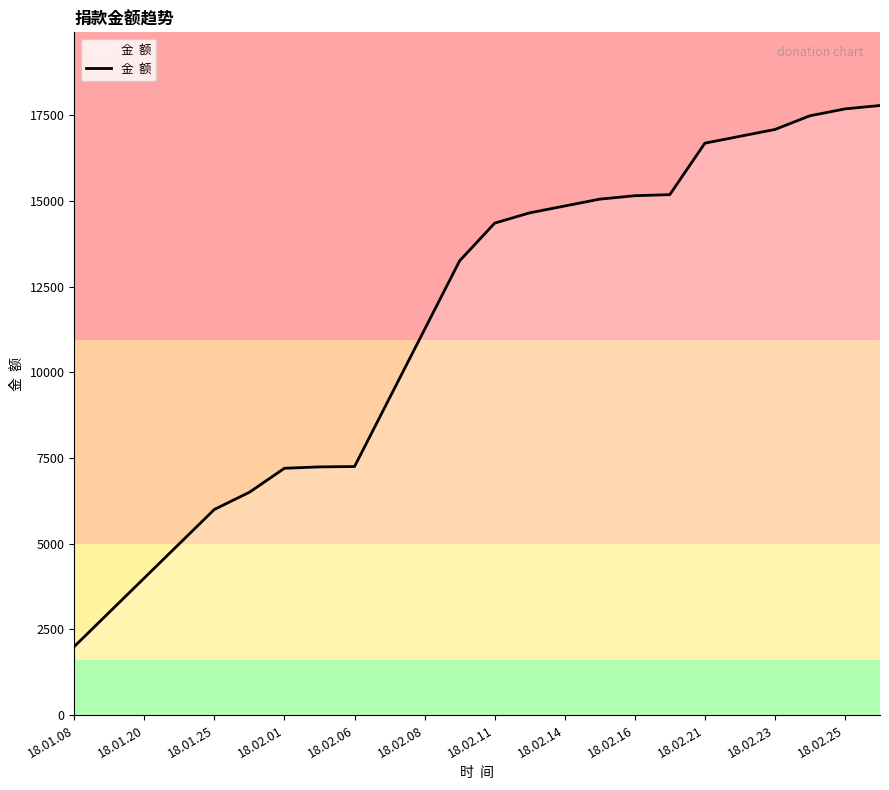

What is the greatest value displayed?

17782